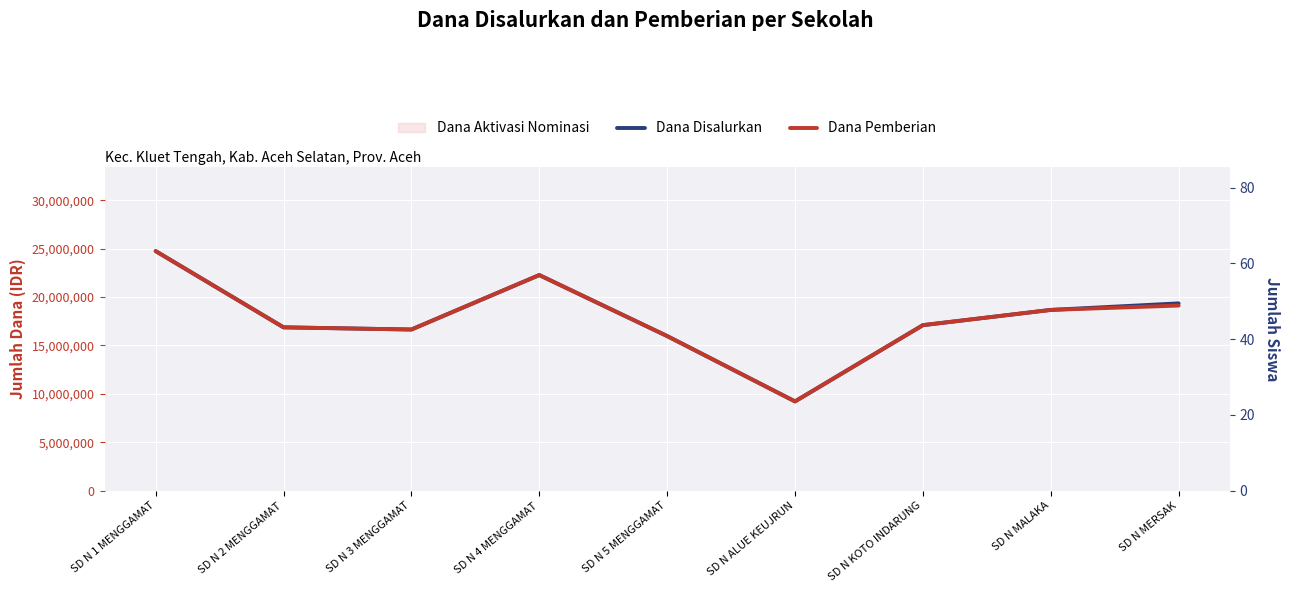

Reading left to right, extract all data points from this chart.

Dana Disalurkan: SD N 1 MENGGAMAT=24750000	SD N 2 MENGGAMAT=16875000	SD N 3 MENGGAMAT=16650000	SD N 4 MENGGAMAT=22275000	SD N 5 MENGGAMAT=15975000	SD N ALUE KEUJRUN=9225000	SD N KOTO INDARUNG=17100000	SD N MALAKA=18675000	SD N MERSAK=19350000
Dana Pemberian: SD N 1 MENGGAMAT=24750000	SD N 2 MENGGAMAT=16875000	SD N 3 MENGGAMAT=16650000	SD N 4 MENGGAMAT=22275000	SD N 5 MENGGAMAT=15975000	SD N ALUE KEUJRUN=9225000	SD N KOTO INDARUNG=17100000	SD N MALAKA=18675000	SD N MERSAK=19125000